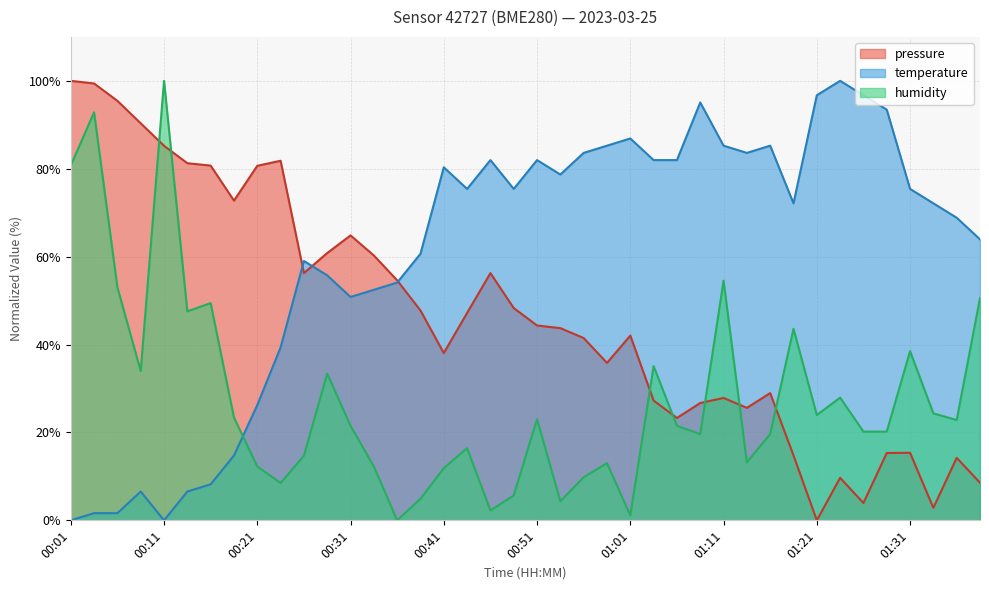

What is the label of the 40th point from the left?

01:38